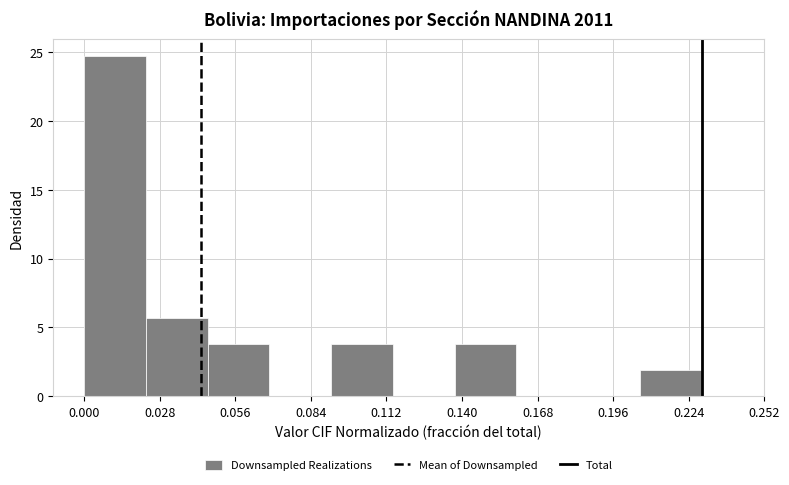

Reading left to right, list every bar in this chart as the range it spans on the x-axis followed by its height. Neither the bar edges nor the heights are printed on the chart, so give them approximately, as read against the axes.

0.000 to 0.025: 24.5
0.025 to 0.045: 5.5
0.045 to 0.070: 4.0
0.070 to 0.090: 0
0.090 to 0.115: 4.0
0.115 to 0.135: 0
0.135 to 0.160: 4.0
0.160 to 0.185: 0
0.185 to 0.205: 0
0.205 to 0.230: 2.0